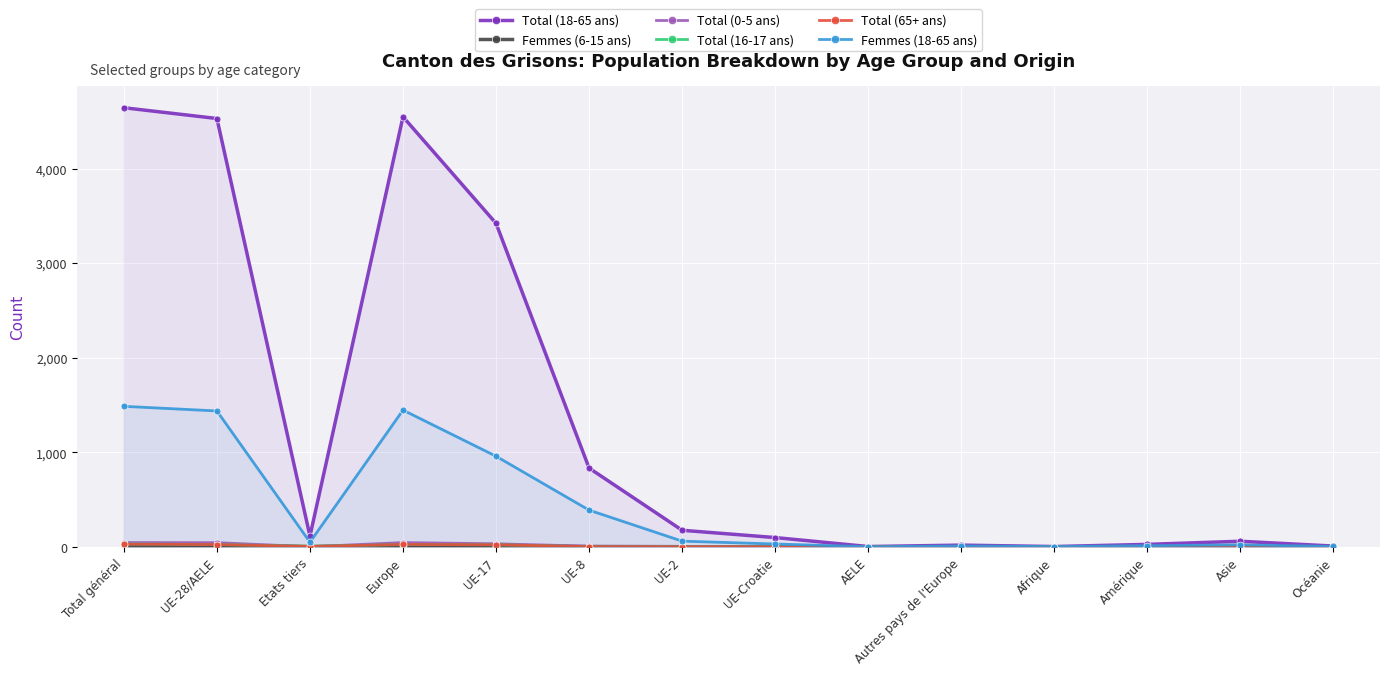

Between Europe and UE-8, which is larger?

Europe